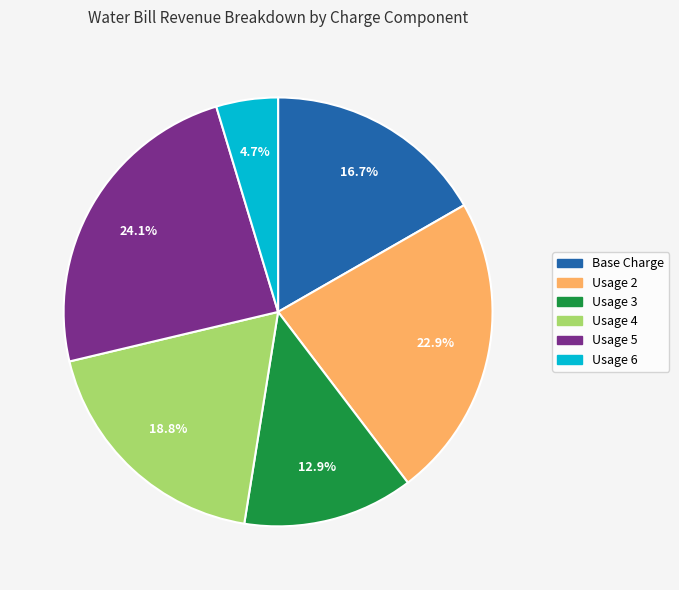

How many slices are in this pie chart?

6